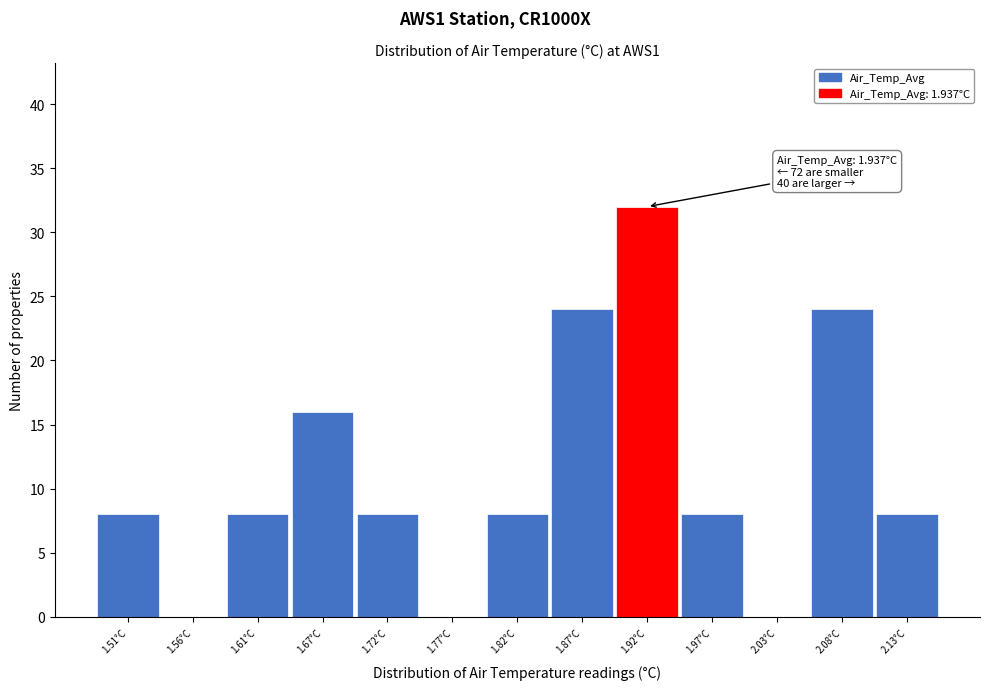

Which range on the x-axis has the tallest bar?

1.90 to 1.95